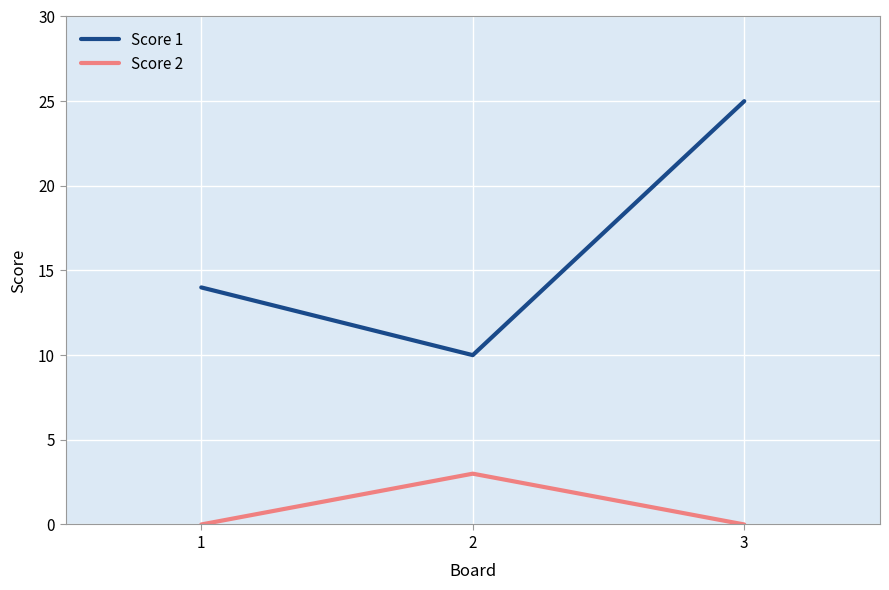

At how many categories does at least one series exceed 4?

3